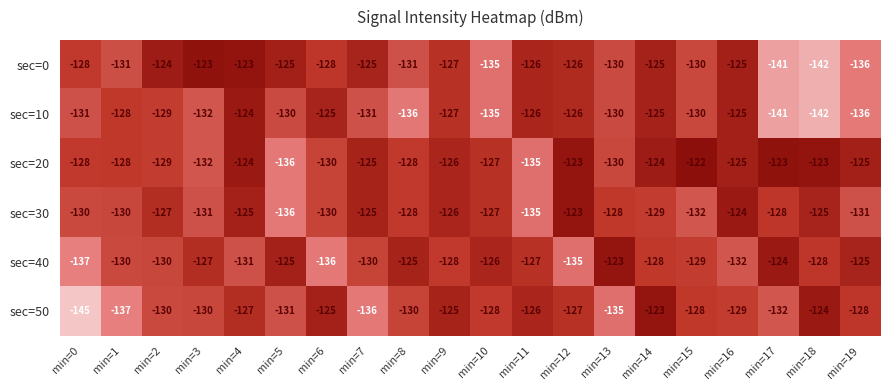

What is the difference between the maximum and minimum values in the sec=50 series?

22